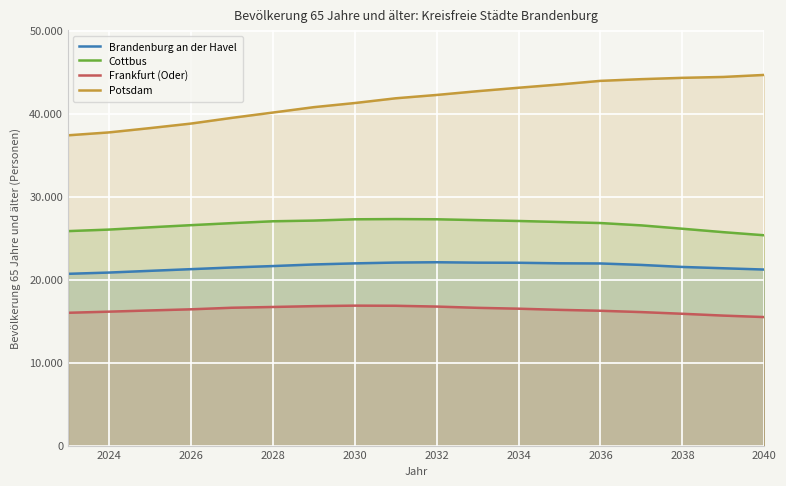

Which series has the widest spread of values?

Potsdam